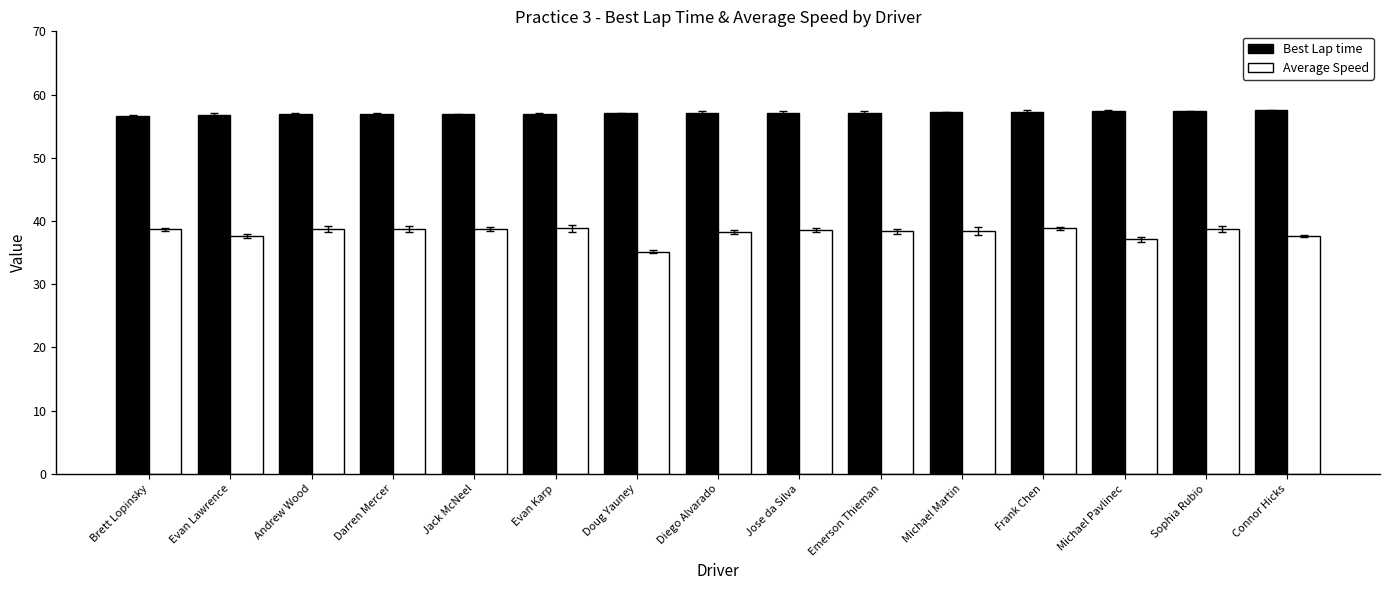

Read the Average Speed value at Brett Lopinsky.

38.7